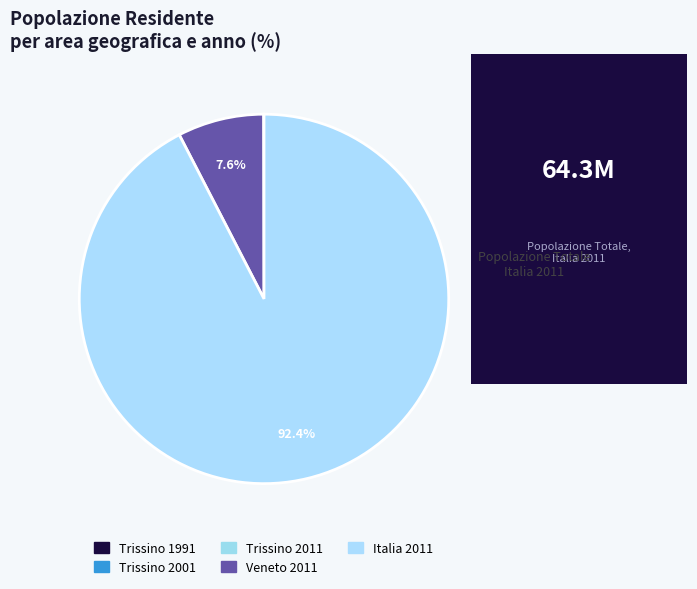

Does Italia 2011 account for over 50% of the chart?

Yes